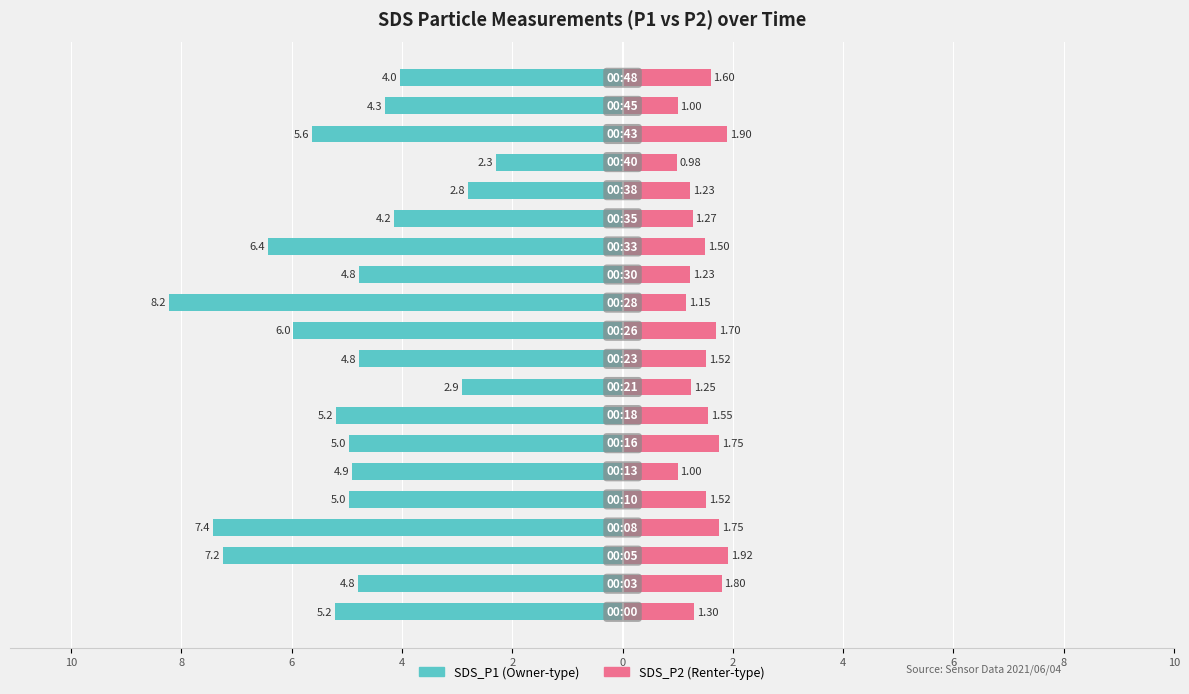

True or false: SDS_P1 has a value of -3.6 at 17.

False